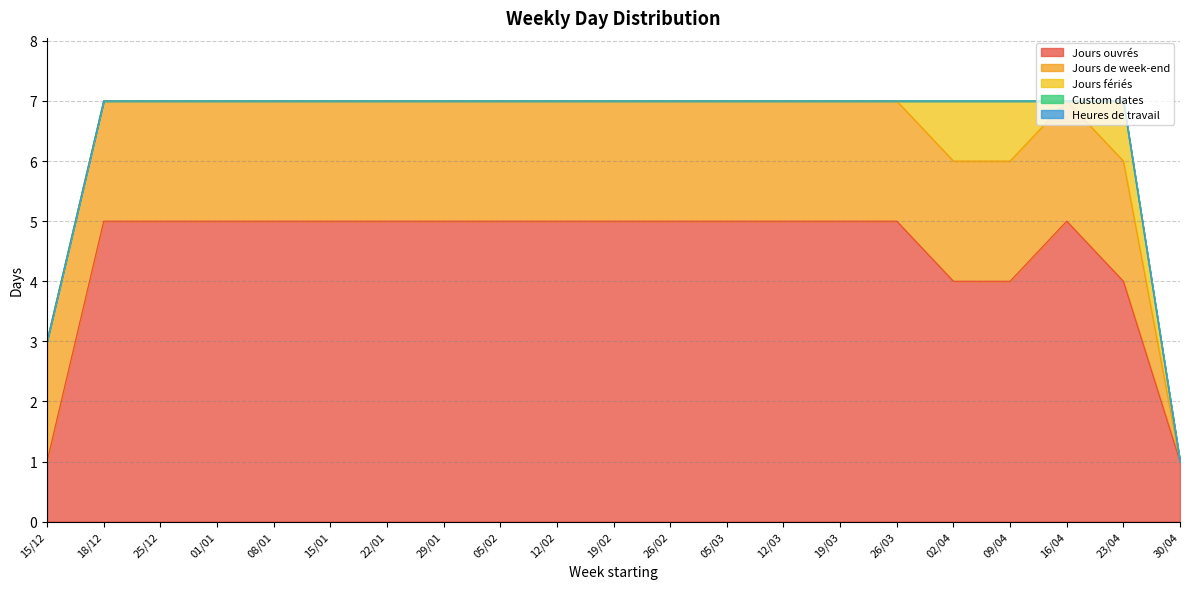

What is the label of the 9th point from the right?

05/03